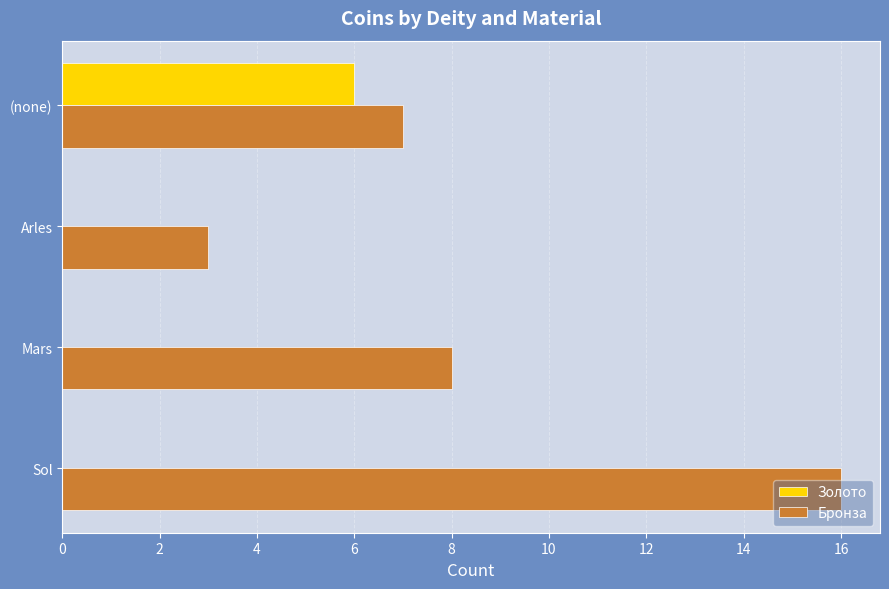

What is the sum of all Бронза values?

34